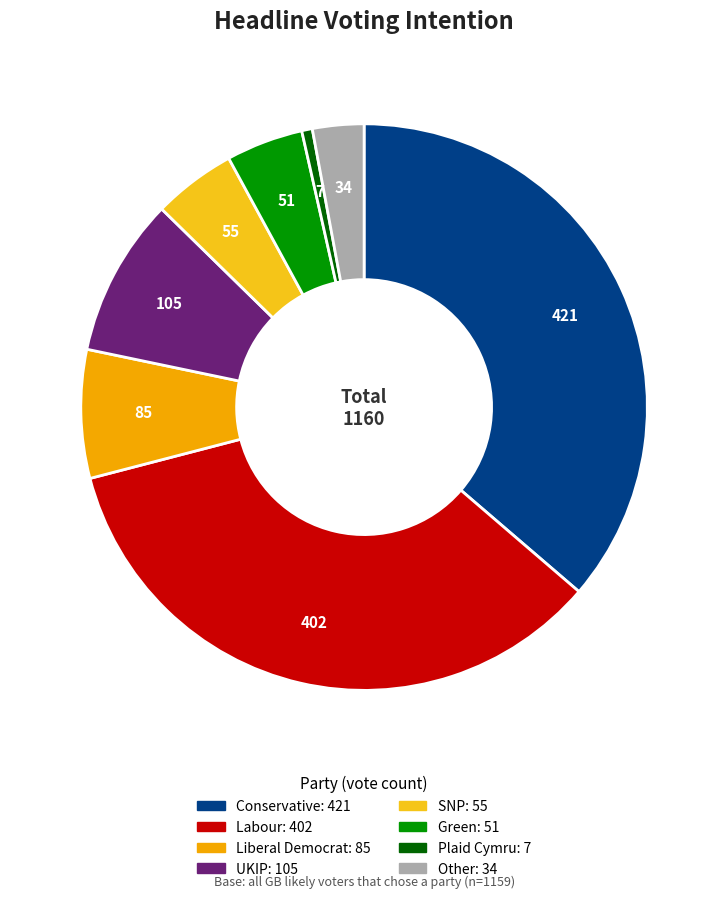

Is there any slice that represents more than half of the pie?

No